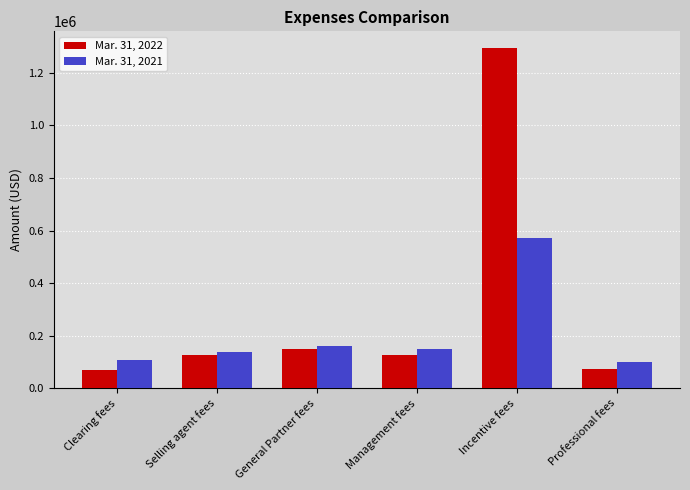

Where is Mar. 31, 2021 nearest to the value 334167?

General Partner fees